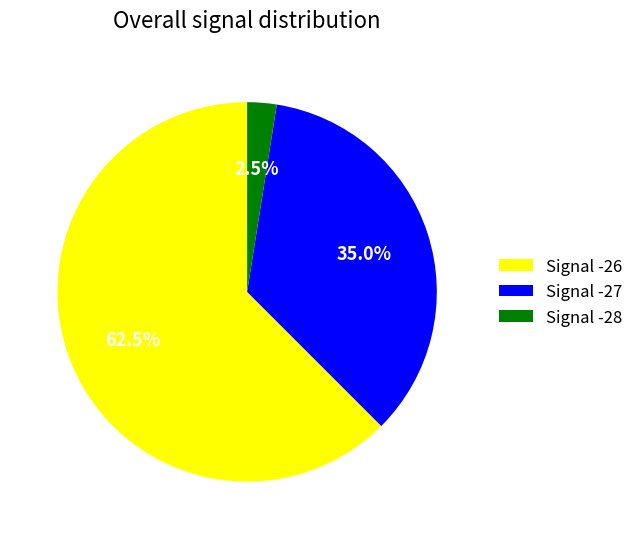

What is the smallest slice in the pie chart?

Signal -28